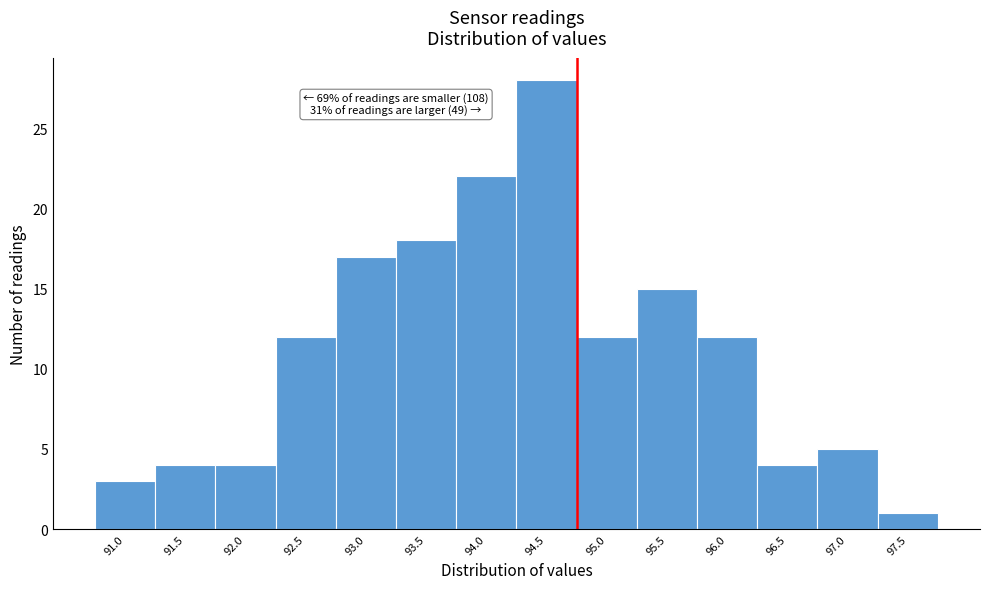

Reading right to left, what are all the values shown in this chart?

1	5	4	12	15	12	28	22	18	17	12	4	4	3